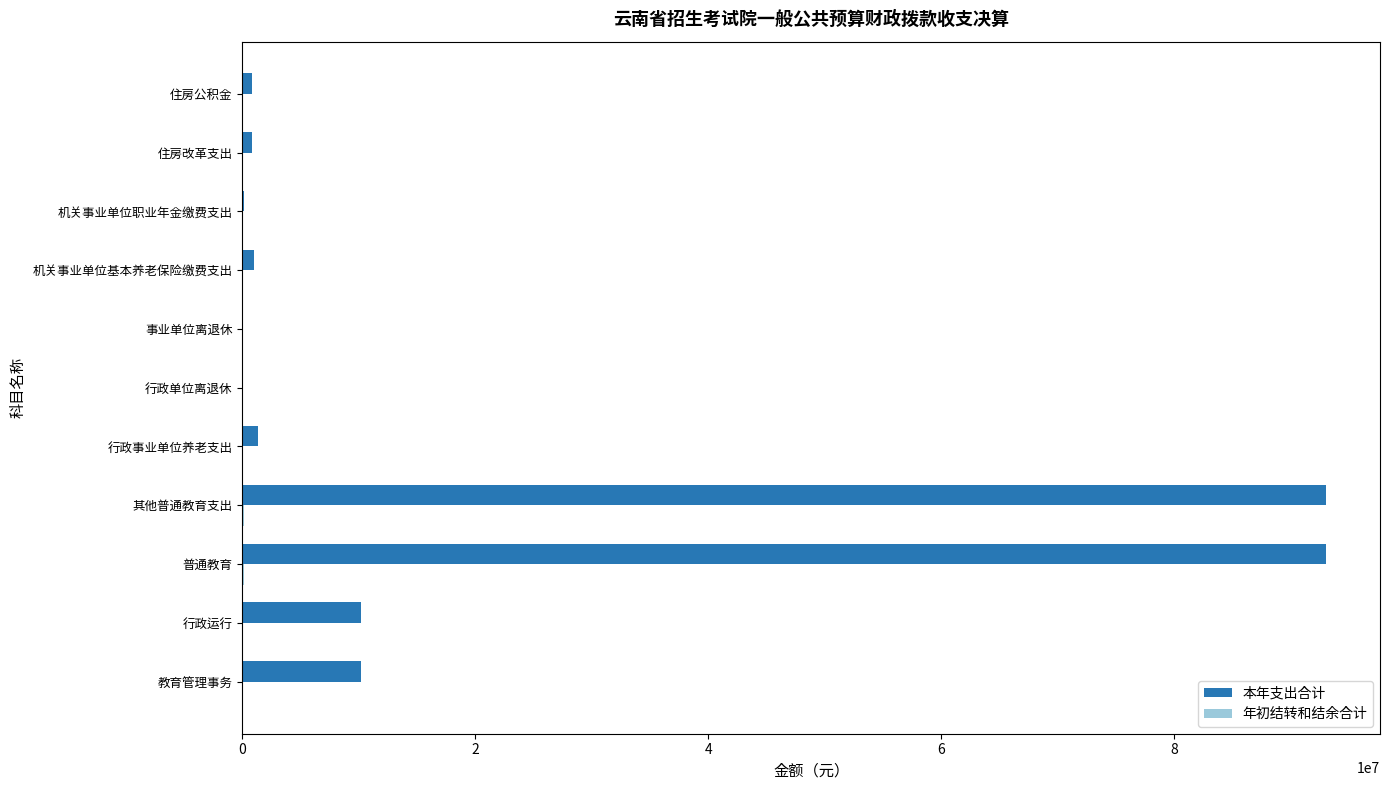

Which series has the largest total across all categories?

本年支出合计